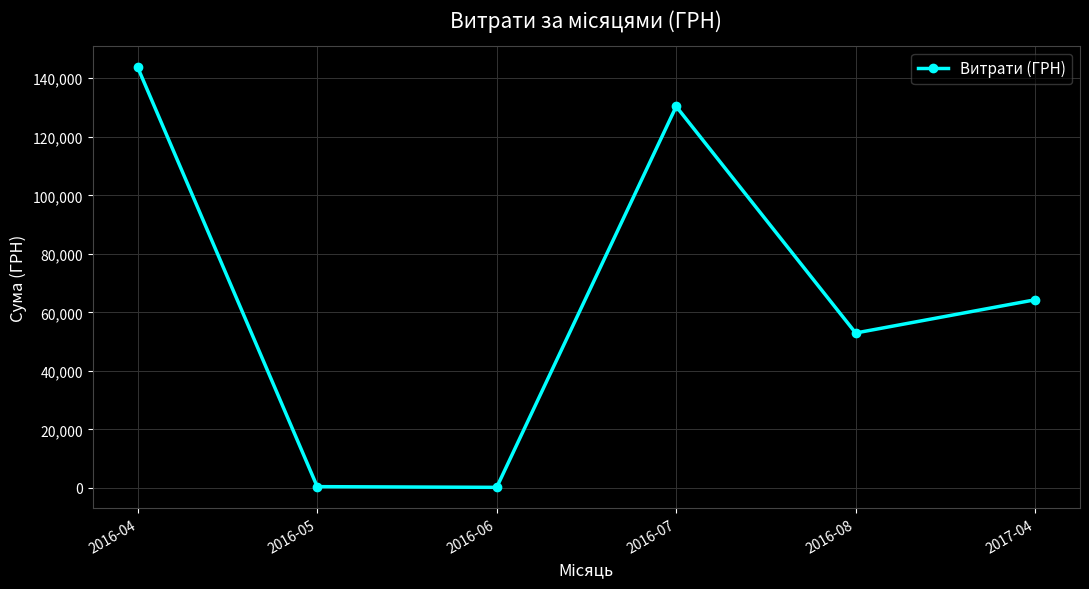

The chart shows a value of 88782.6 at 2016-08. True or false?

False